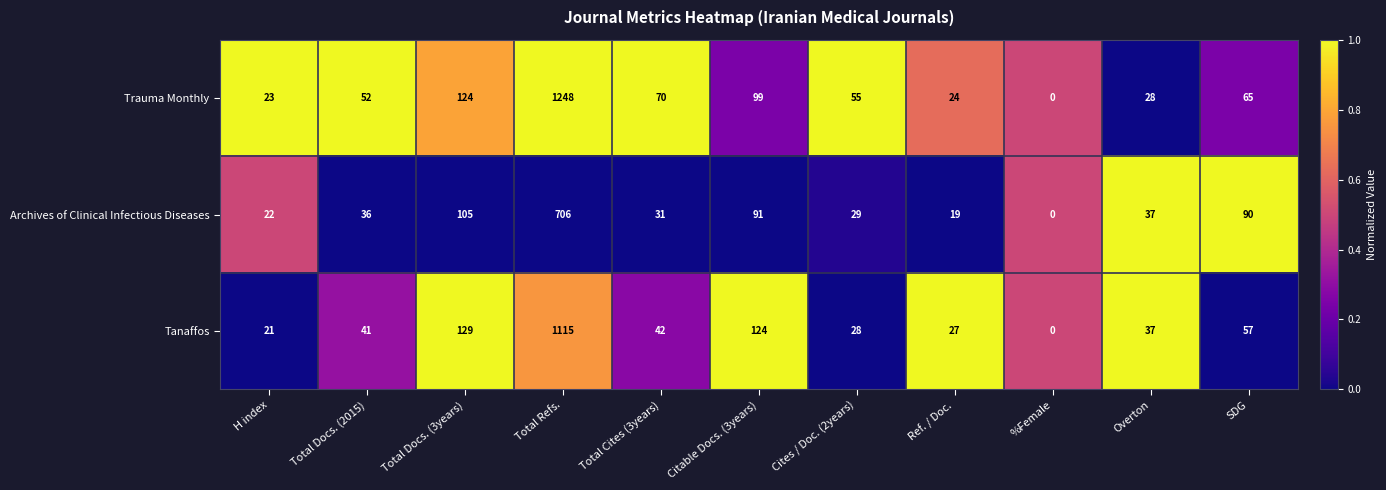

What is the sum of the Tanaffos values at %Female and Ref. / Doc.?

27